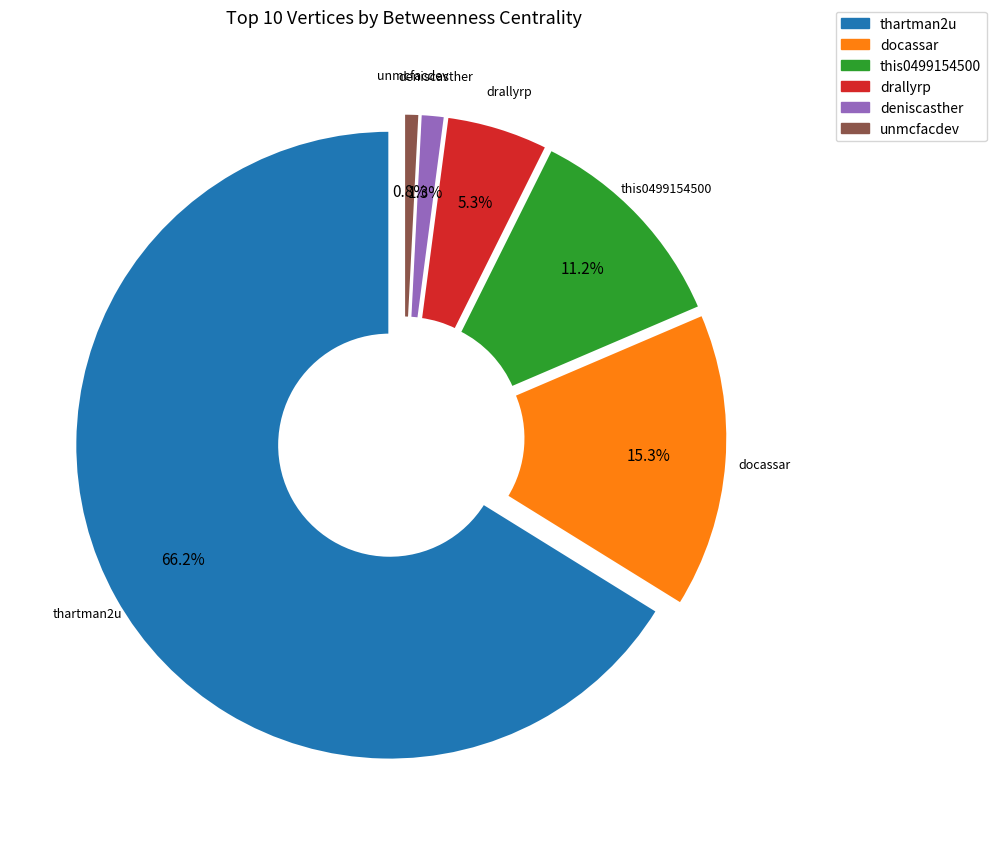

The docassar slice represents 5% of the pie. True or false?

False